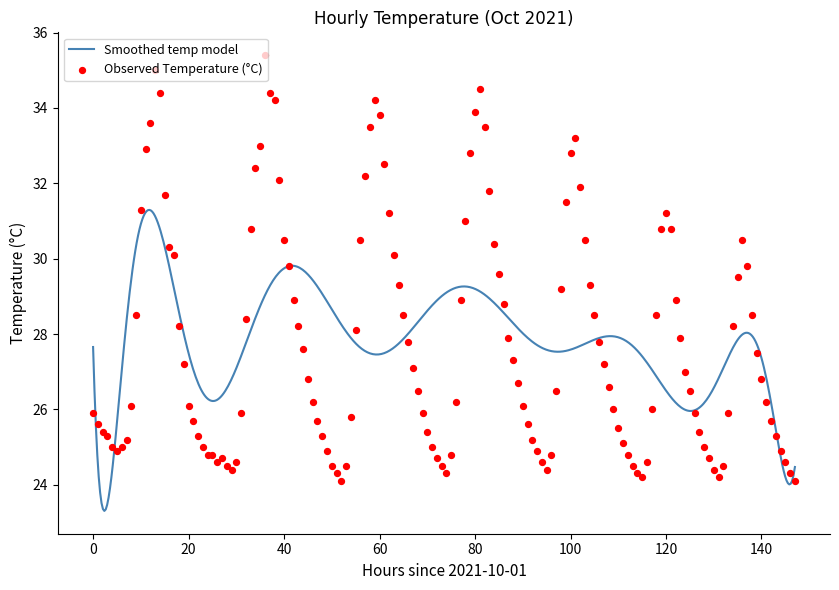

Which has a higher value, 15 or 29?

15